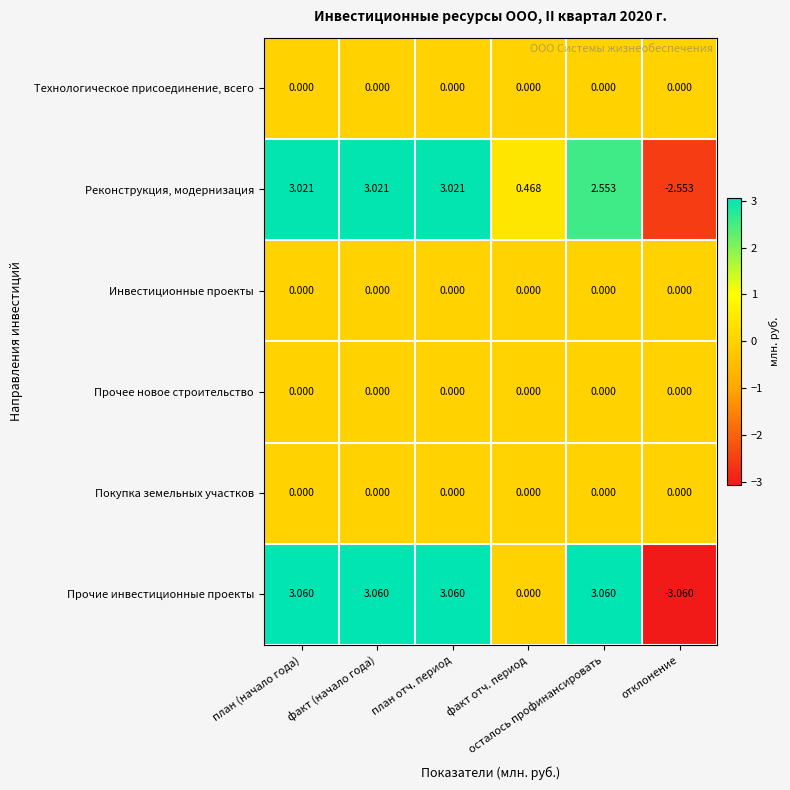

Which series has the largest range (max minus min)?

Прочие инвестиционные проекты